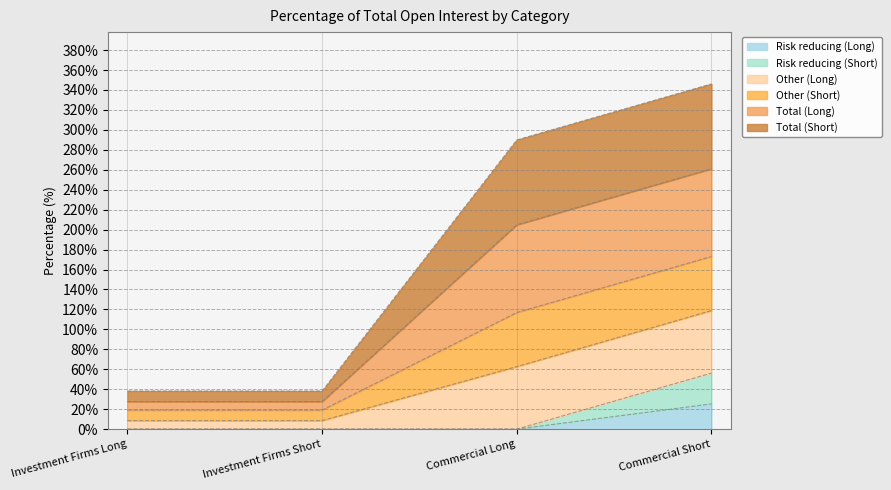

True or false: Risk reducing (Short) and Risk reducing (Long) cross at least once.

False